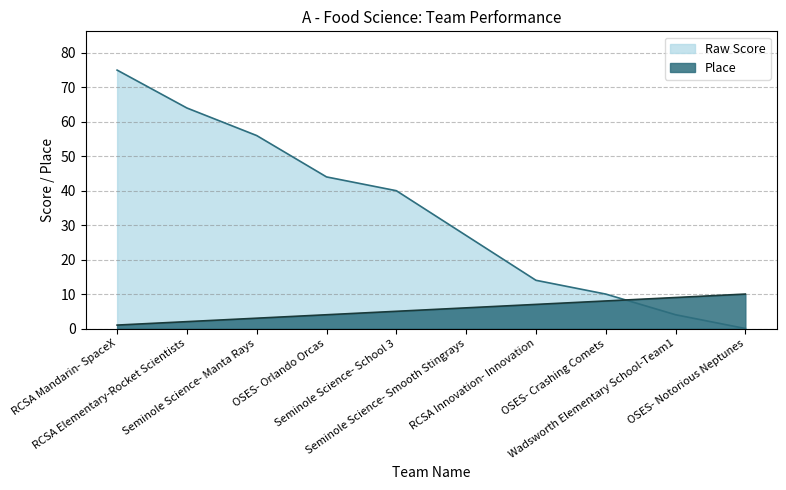

At which label does Place reach its minimum?

RCSA Mandarin- SpaceX